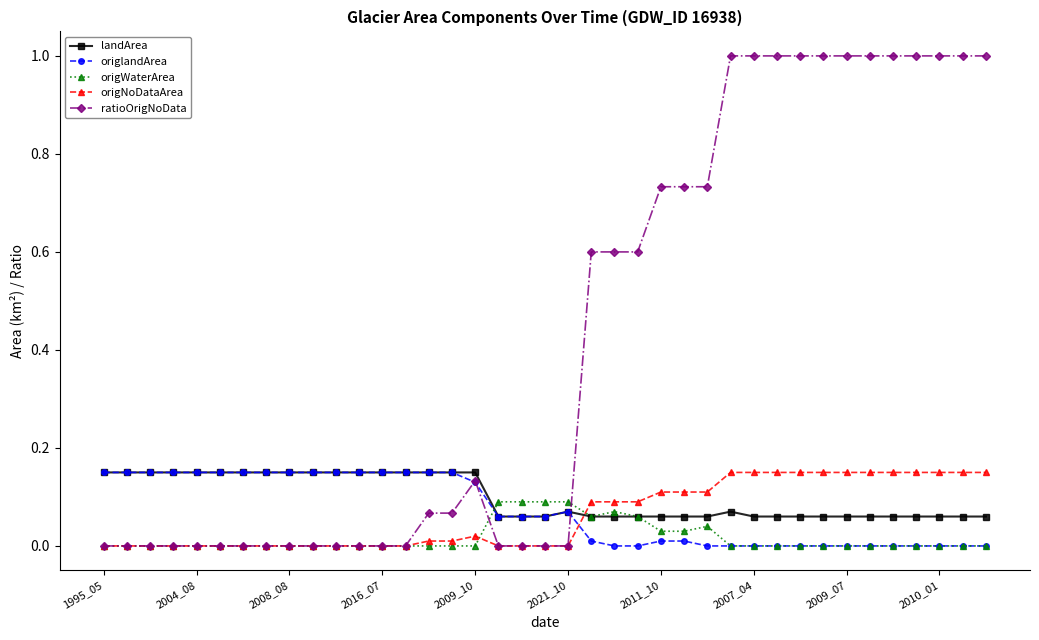

Which series has the largest total across all categories?

ratioOrigNoData